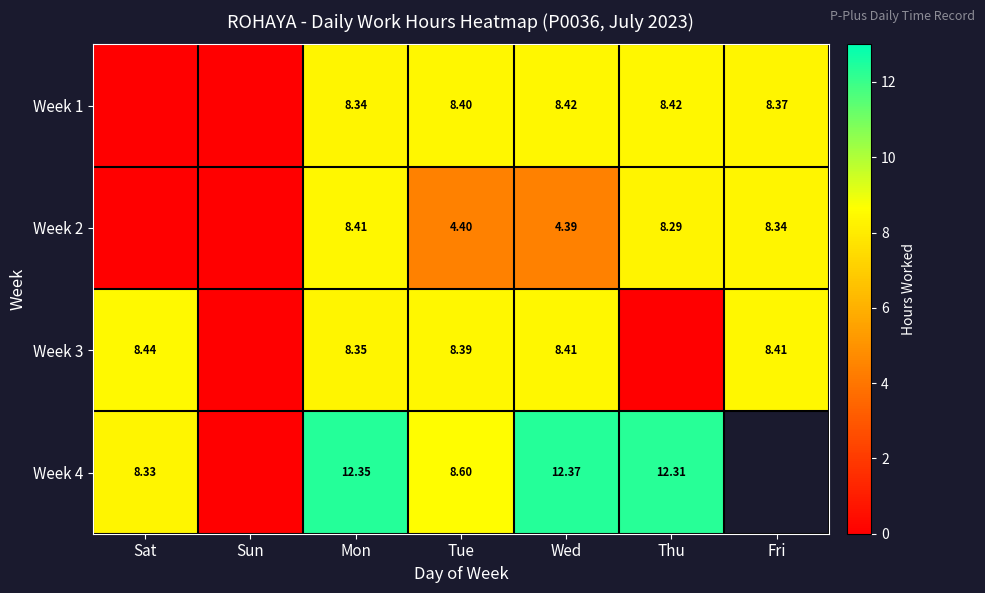

Is it true that Week 1 equals 3.4 at Tue?

False